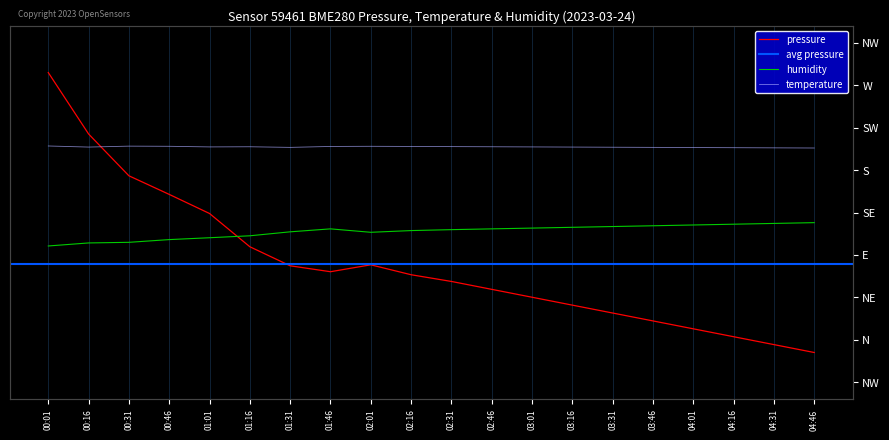

At which label does pressure first exceed -39?

00:01